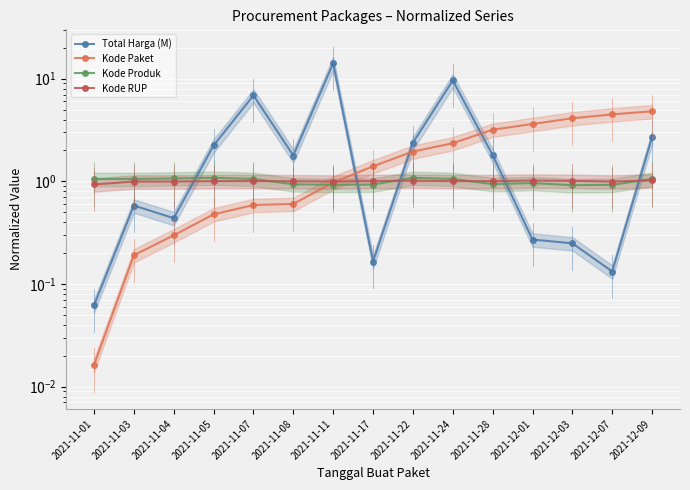

Is it true that Kode RUP equals 1.0 at 2021-11-22?

True